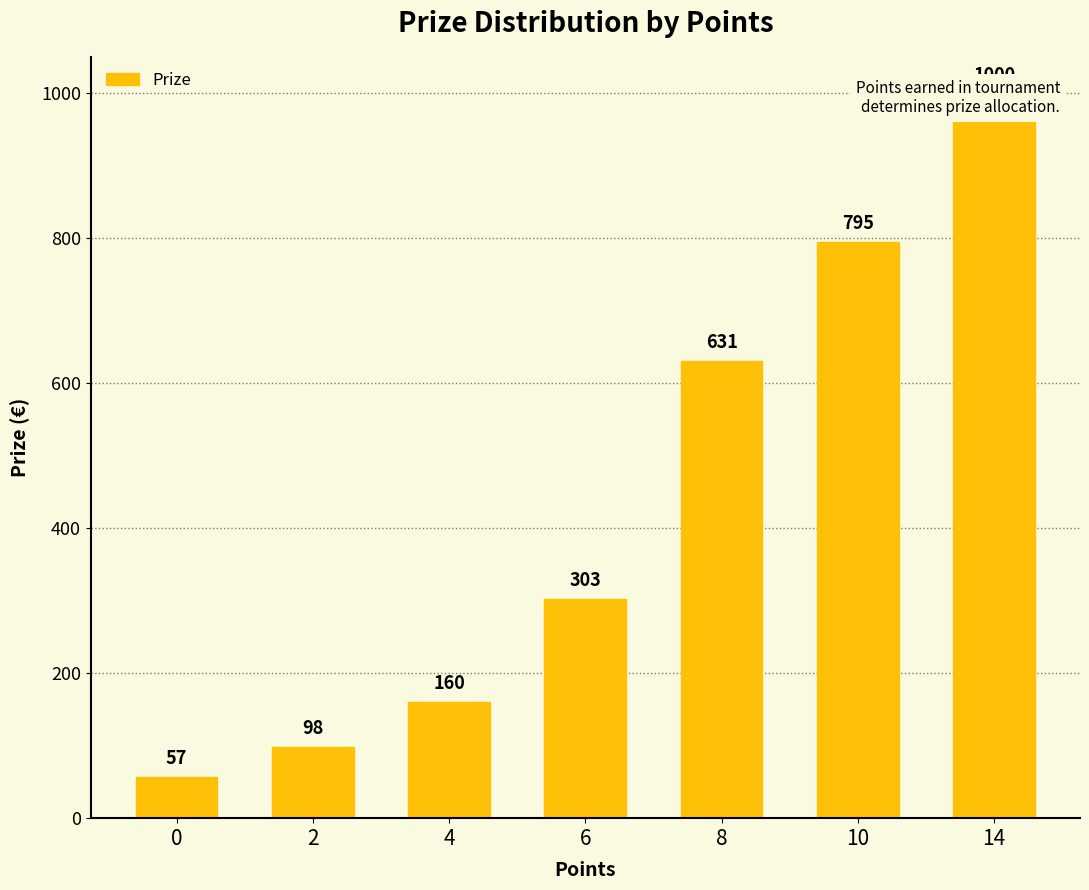

The value at 6 is 182. True or false?

False